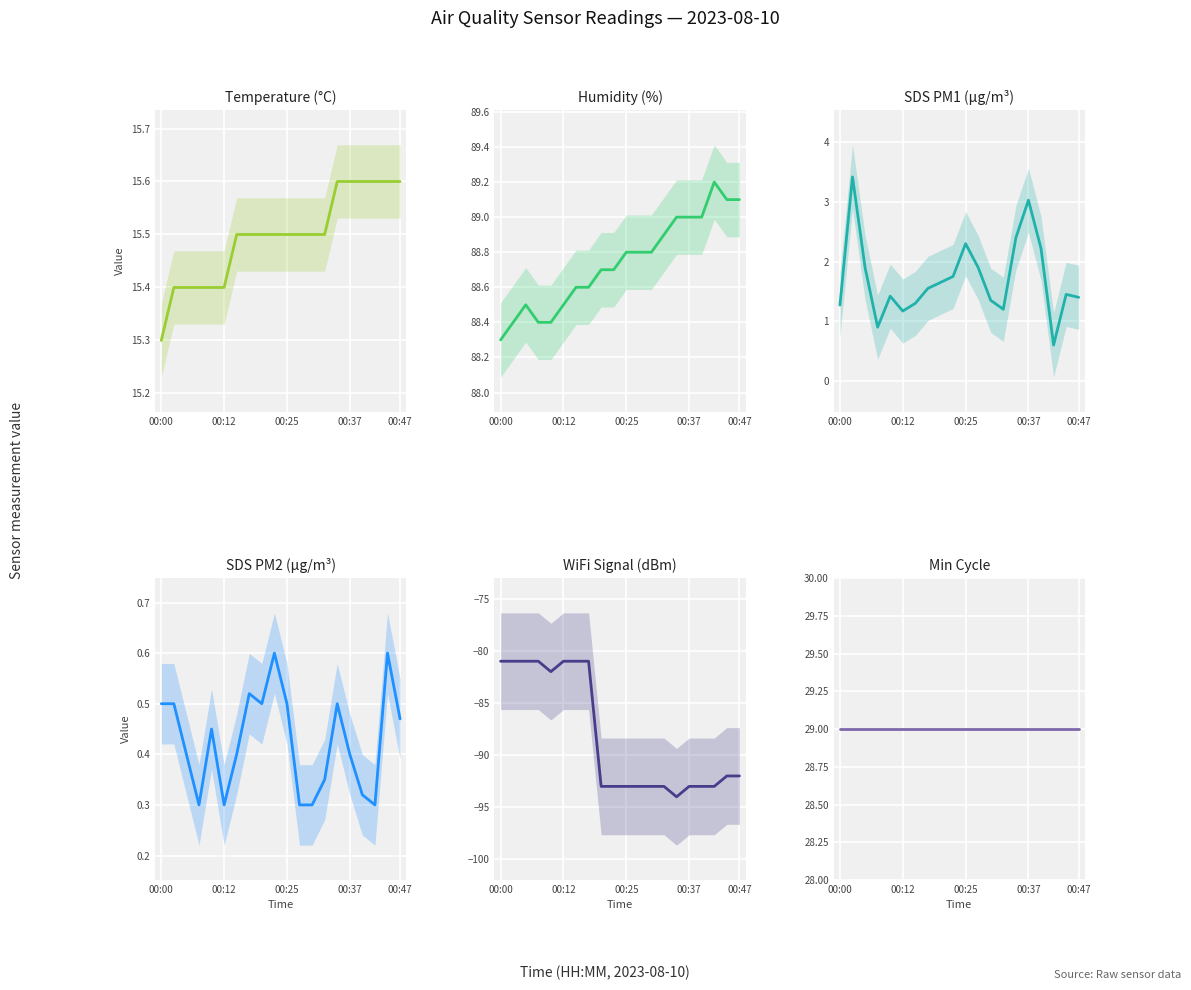

True or false: Temp and Signal intersect in this chart.

False